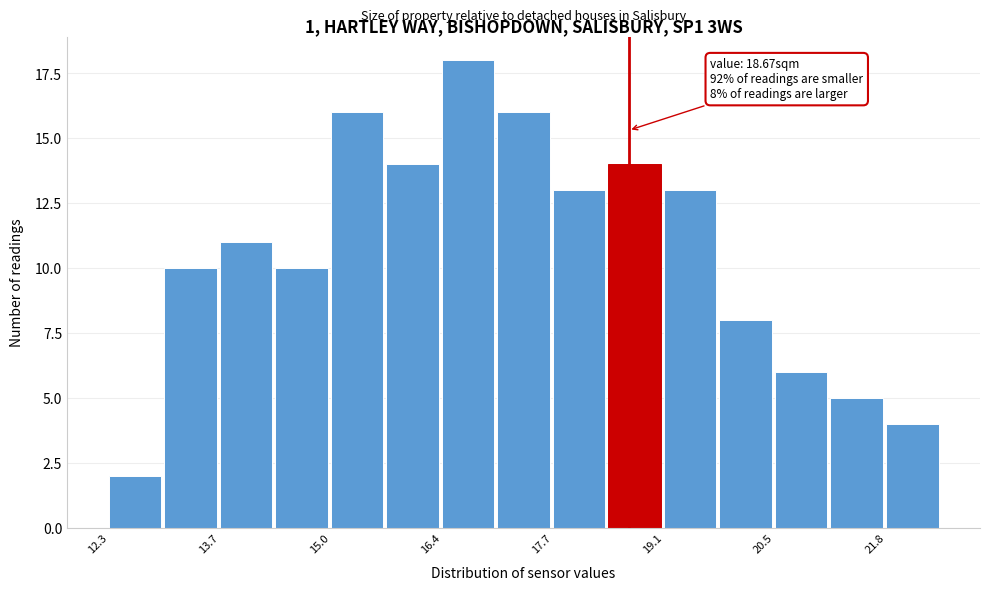

Around what value on the x-axis is the tallest bar? Give the approximate position of its centre, as read against the axis.

16.8